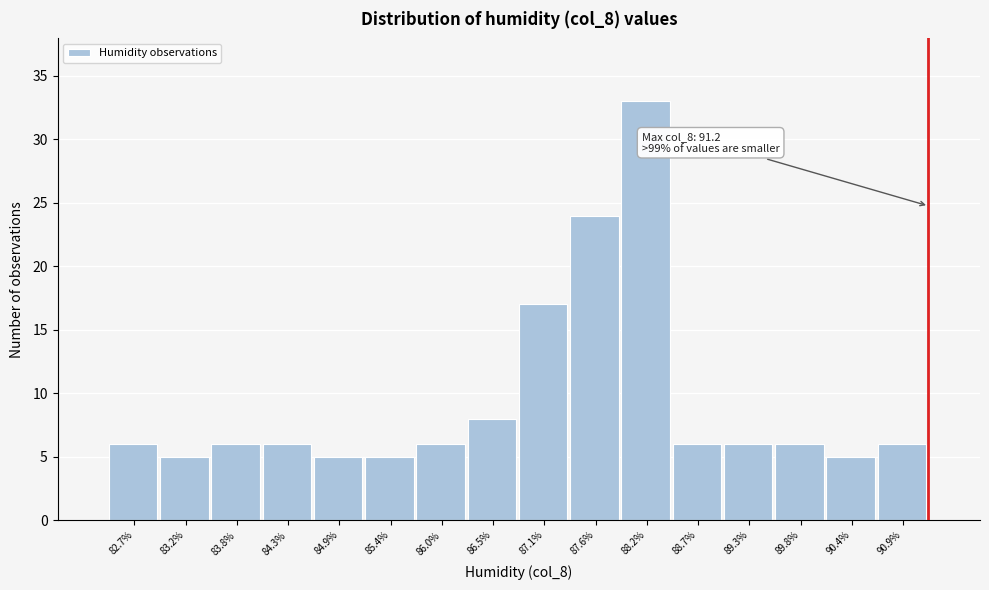

Over which range of the x-axis is the bar tallest?

87.90 to 88.45